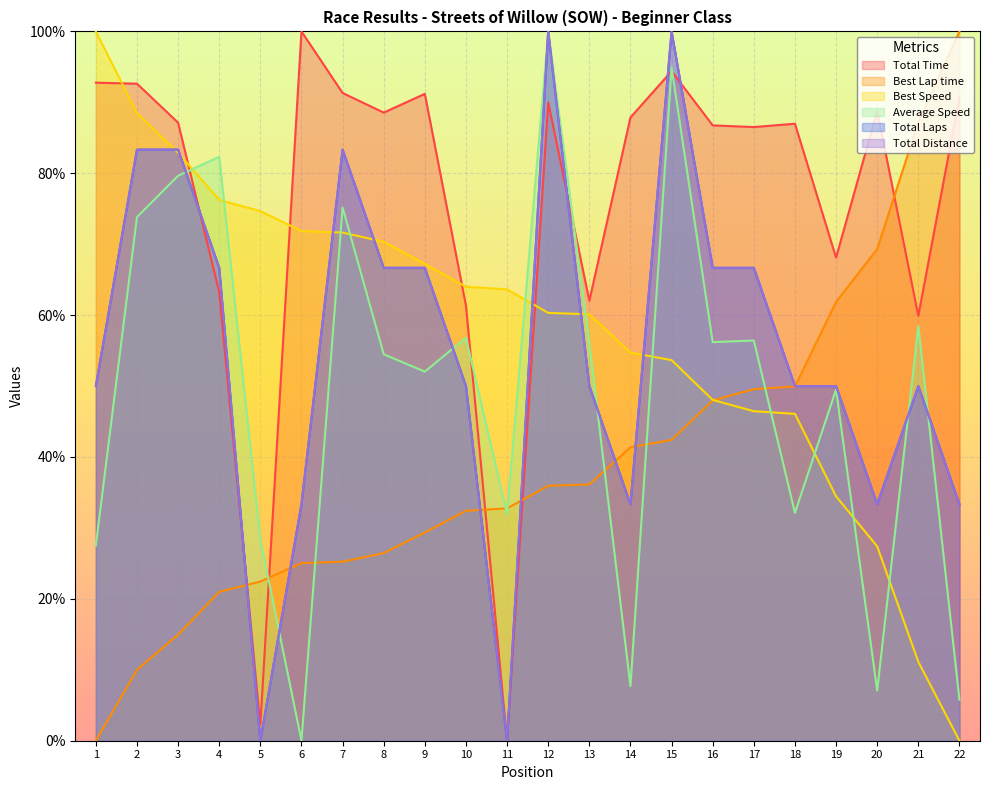

True or false: Best Lap time has more than 1 interior local peaks.

False